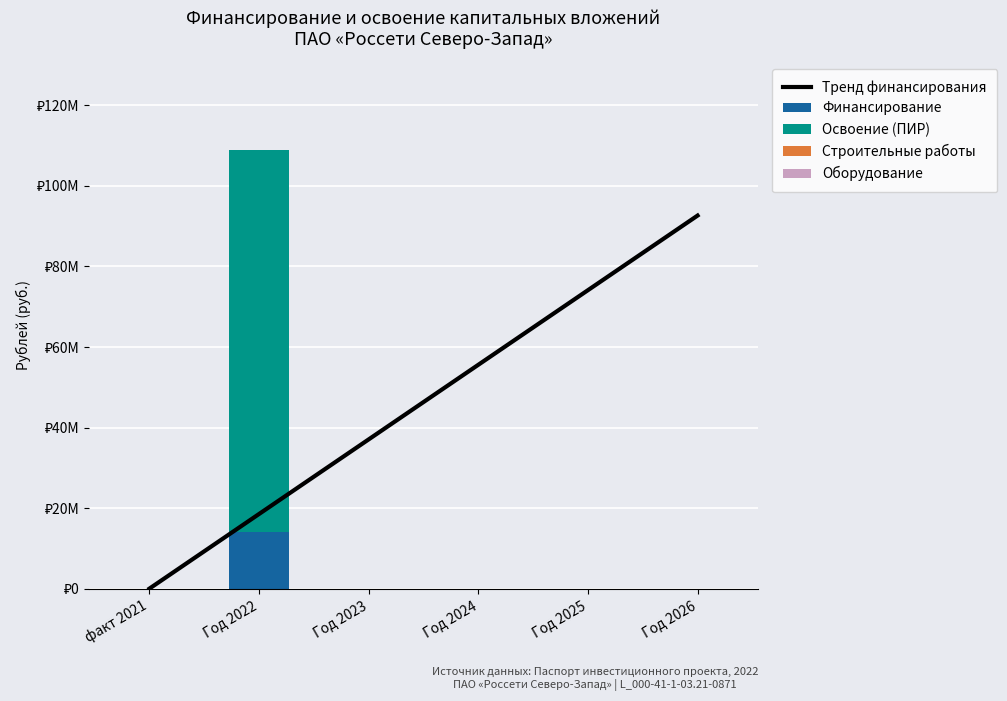

What is the total value across all series at Год 2024?

55590000